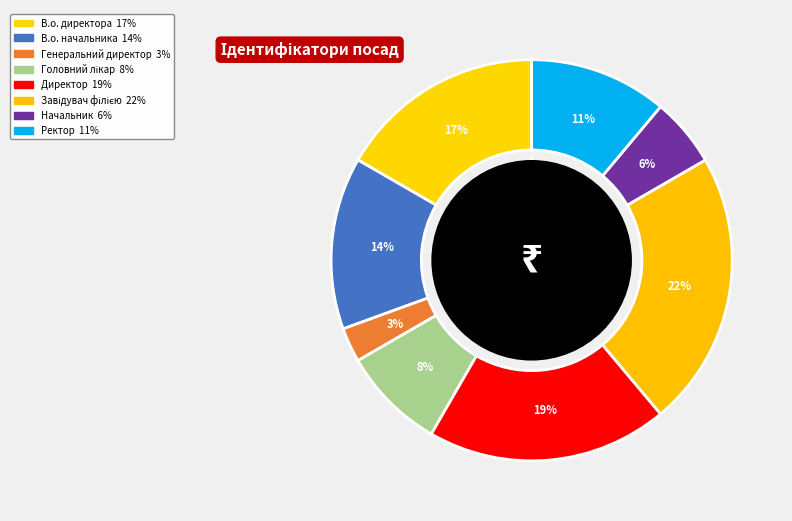

What is the largest slice in the pie chart?

Завідувач філією